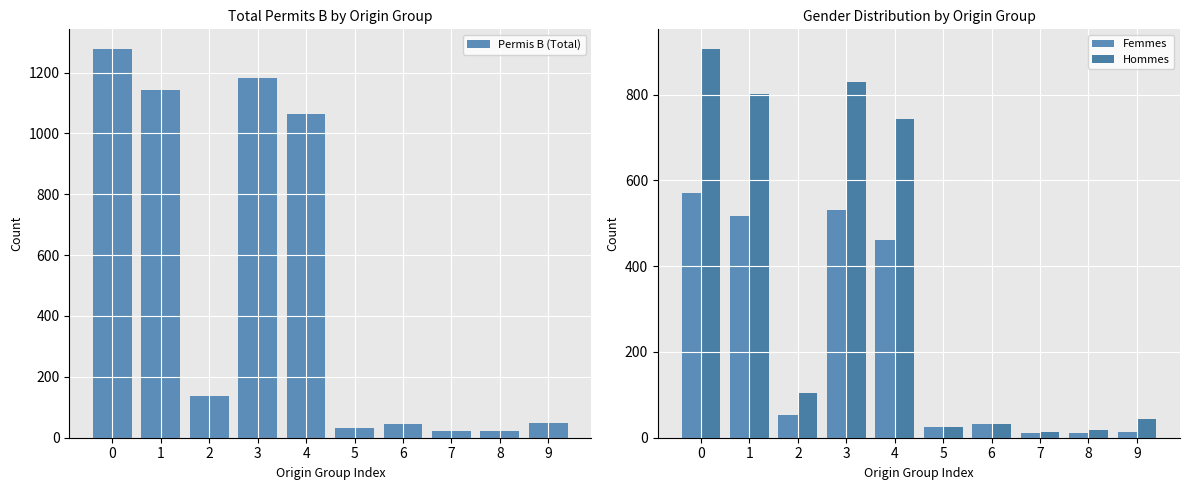

What are all the series names shown in the legend?

Permis B (Total), Femmes, Hommes